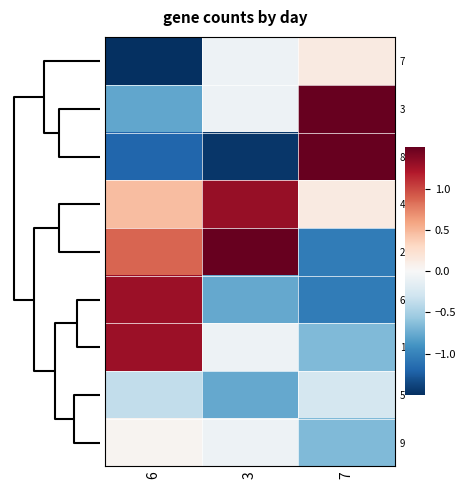

Reading left to right, what are all the values shown in this chart?

7: 6=-1.6	3=-0.1	7=0.1
3: 6=-0.8	3=-0.1	7=1.7
8: 6=-1.2	3=-1.5	7=1.7
4: 6=0.5	3=1.3	7=0.1
2: 6=0.9	3=2.0	7=-1.1
6: 6=1.3	3=-0.8	7=-1.1
1: 6=1.3	3=-0.1	7=-0.7
5: 6=-0.4	3=-0.8	7=-0.3
9: 6=0.0	3=-0.1	7=-0.7